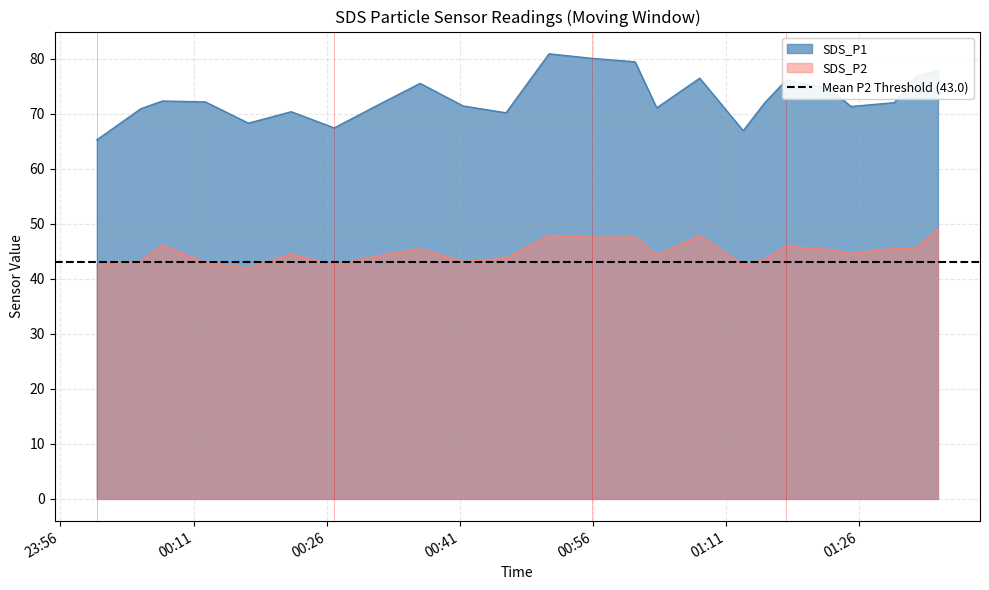

How many lines are shown in the chart?

2